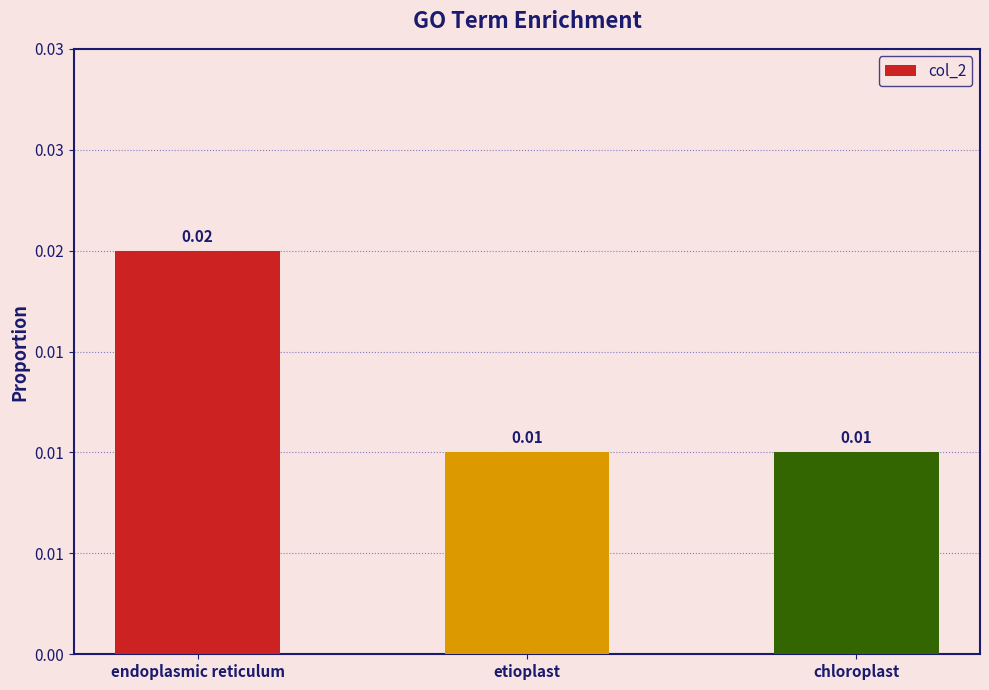

Which category has the lowest value across all series?

etioplast